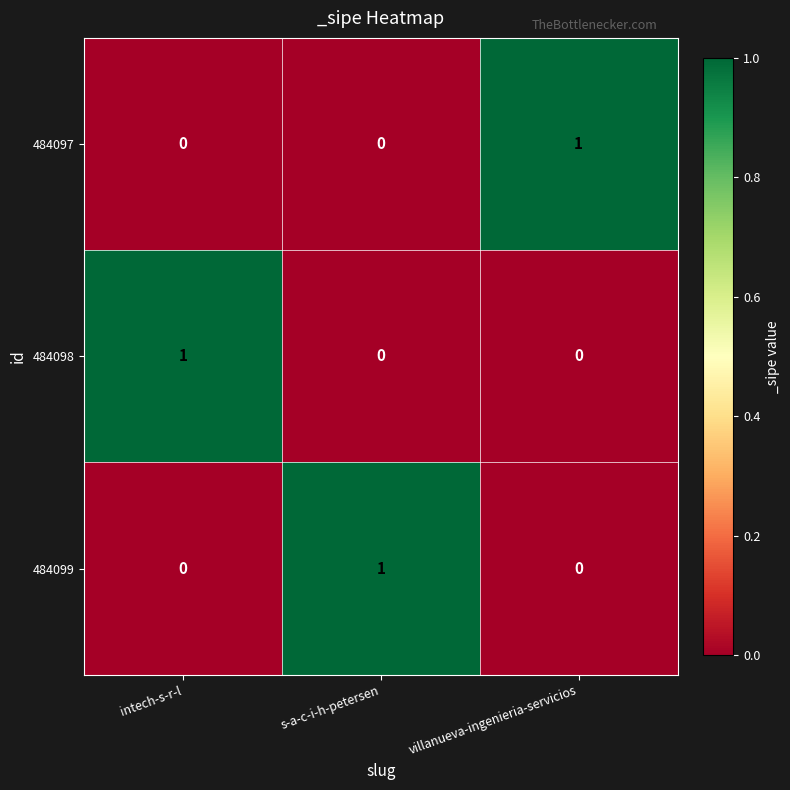

Count the 484099 values in the range 0 to 1.

3